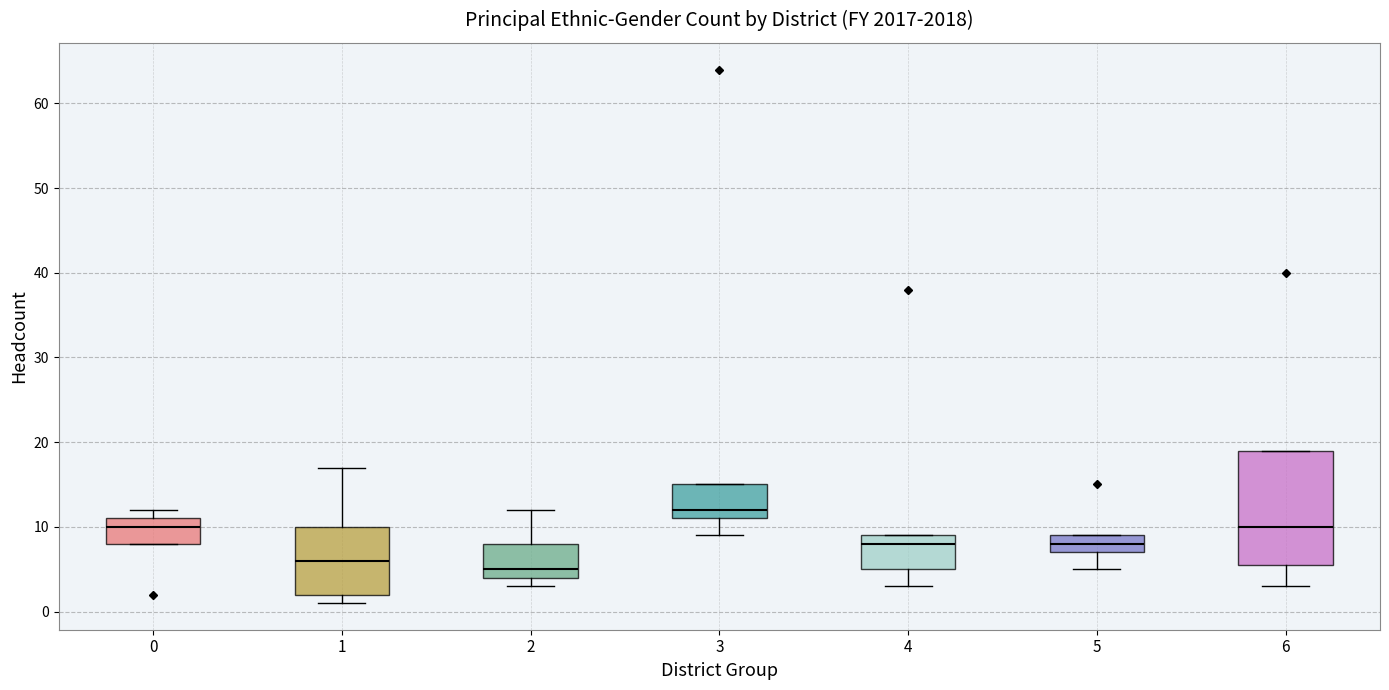

Reading left to right, transcribe this box plot: for each box, give where its median line is, the range the box spans, and where its two whiskers end, as read against the y-axis. The values are not printed on the chart, so give them approximately, as read against the axis.

0: median 10, box 8 to 11, whiskers 8 to 12
1: median 6, box 2 to 10, whiskers 1 to 17
2: median 5, box 4 to 8, whiskers 3 to 12
3: median 12, box 11 to 15, whiskers 9 to 15
4: median 8, box 5 to 9, whiskers 3 to 9
5: median 8, box 7 to 9, whiskers 5 to 9
6: median 10, box 6 to 19, whiskers 3 to 19